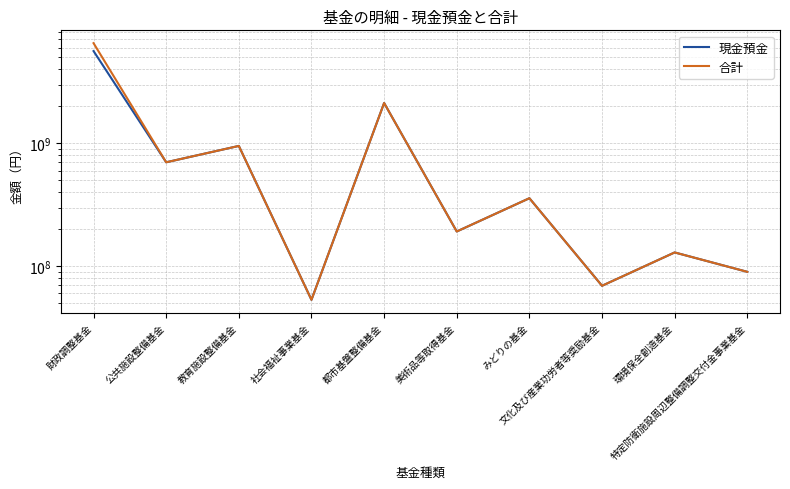

Where is 現金預金 nearest to the value 2841281003?

都市基盤整備基金